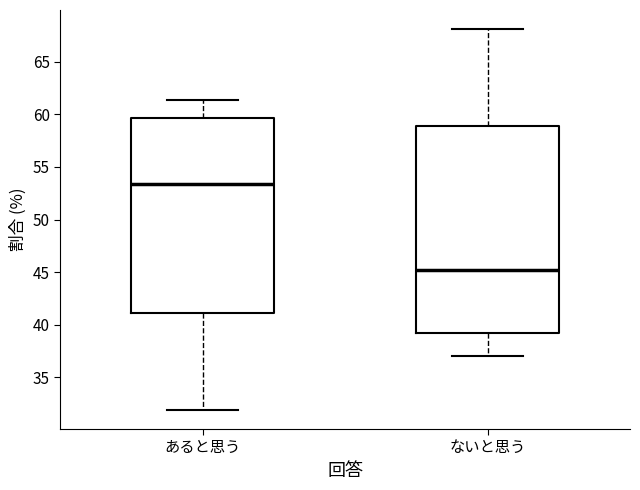

Which box has the lowest median line?

ないと思う